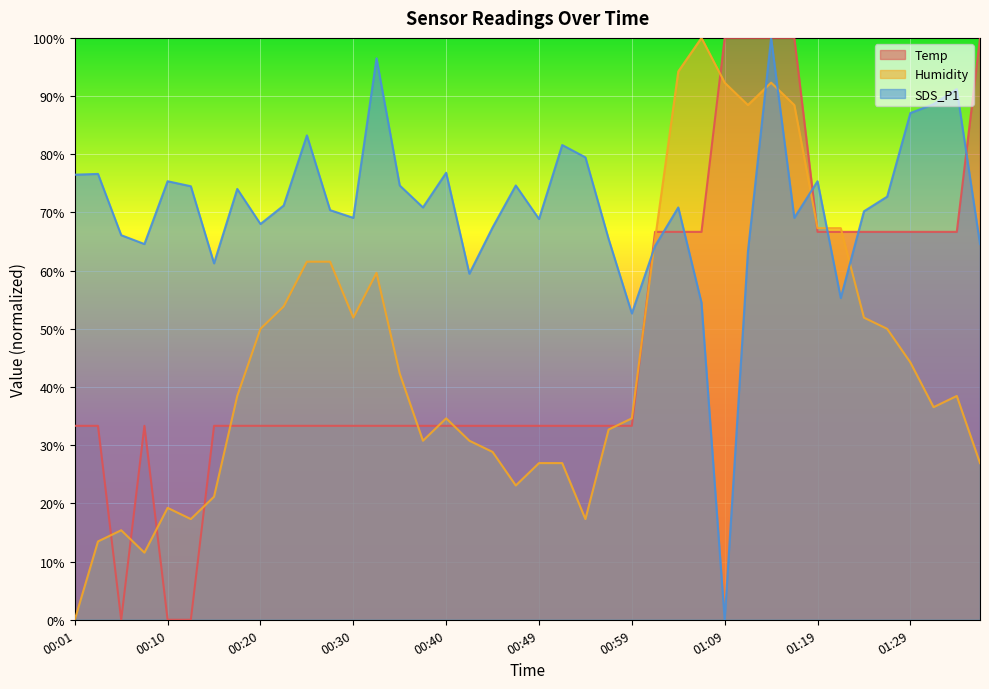

Which series changed the most between 00:32 and 00:57?

SDS_P1